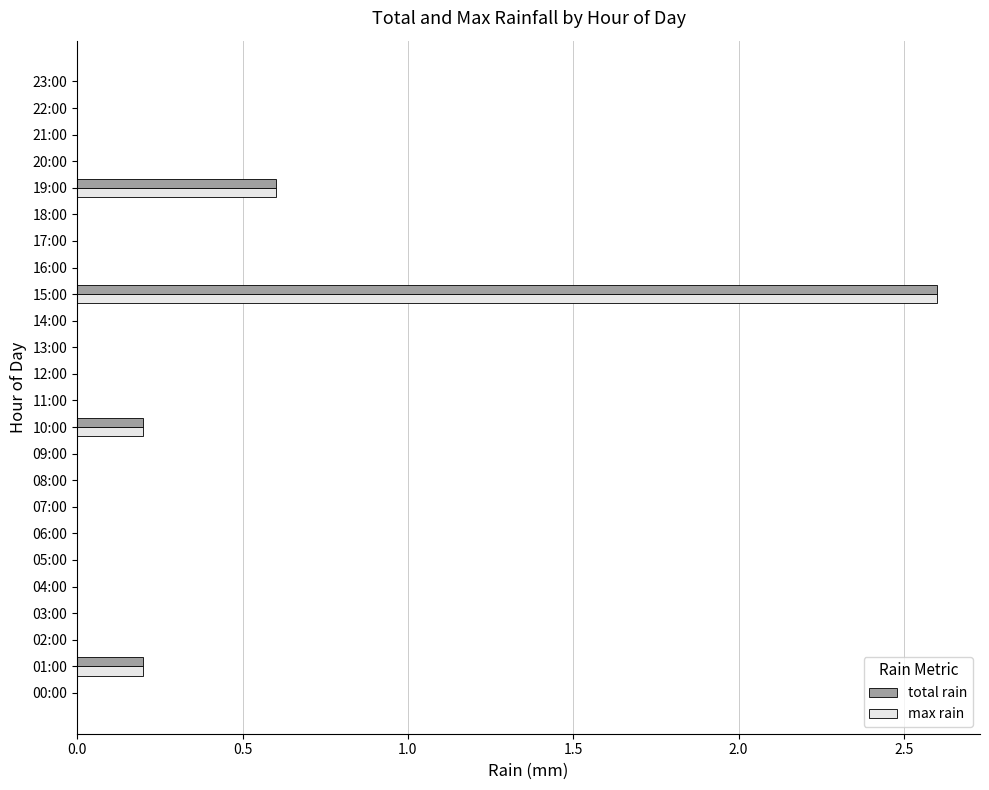

Is it true that max rain equals 1.5 at 16:00?

False